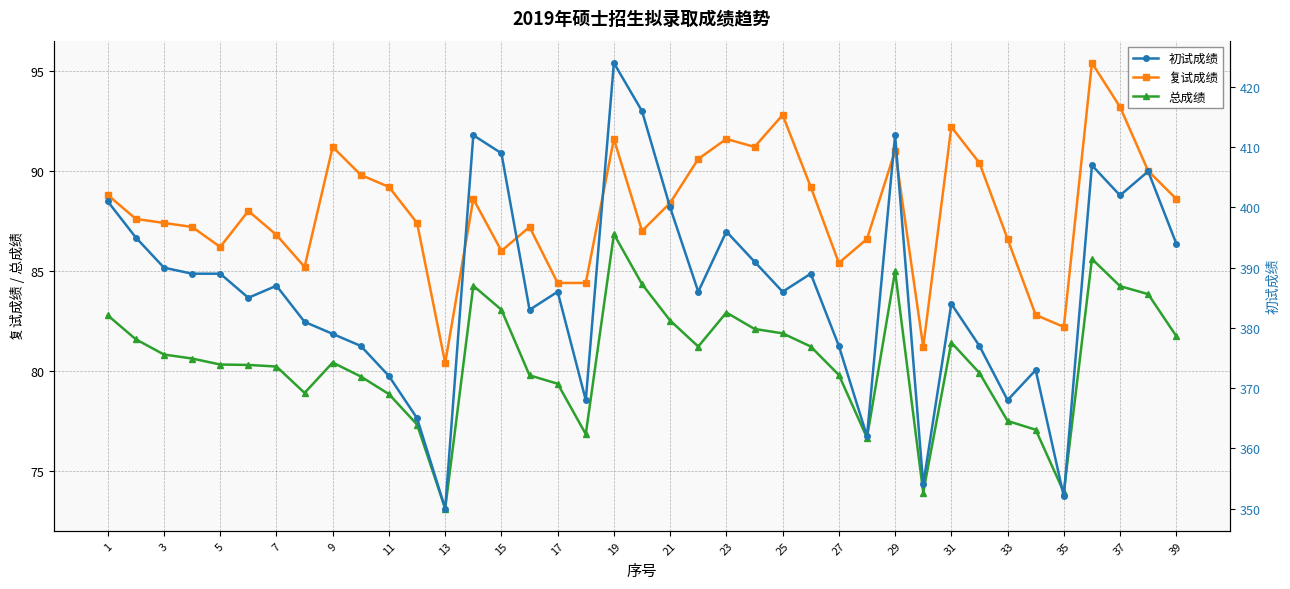

Which series has the largest range (max minus min)?

初试成绩